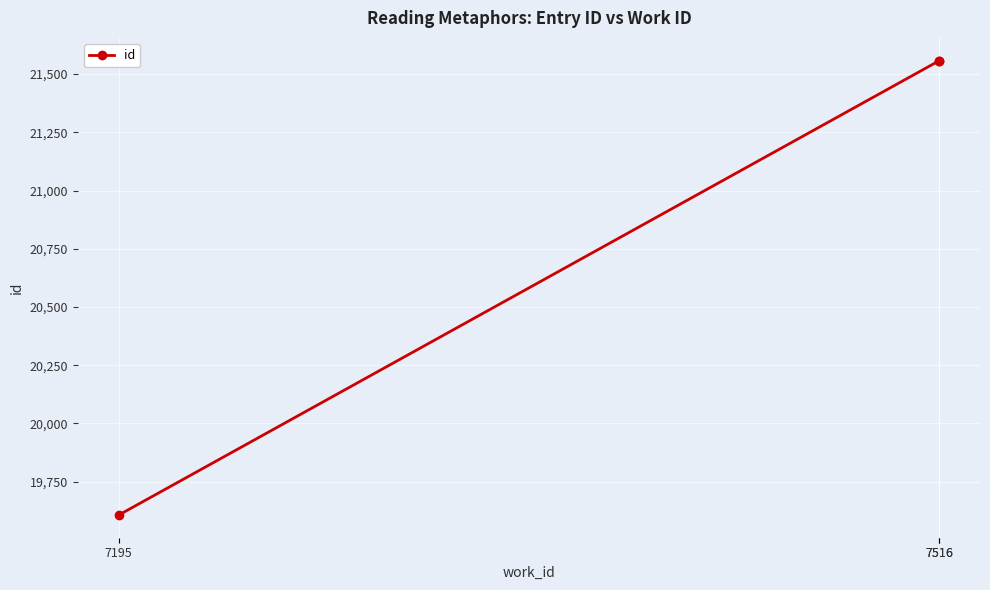

What is the change in value from 7195 to 7516?

+1950